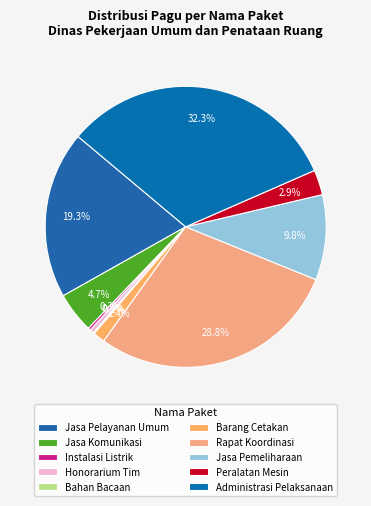

The Administrasi Pelaksanaan slice represents 19% of the pie. True or false?

False